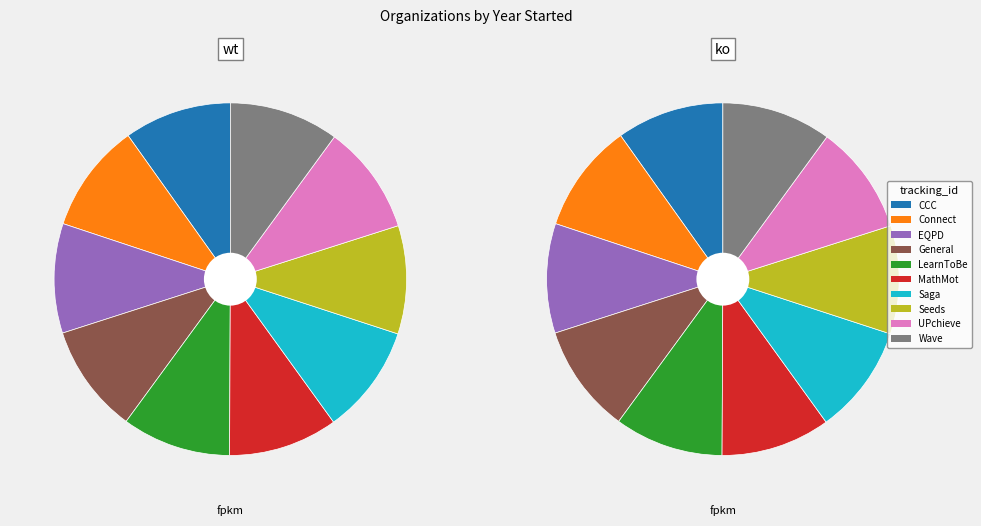

To the nearest percent, what percentage of the pie is Center for the Collaborative Classroom?

10%